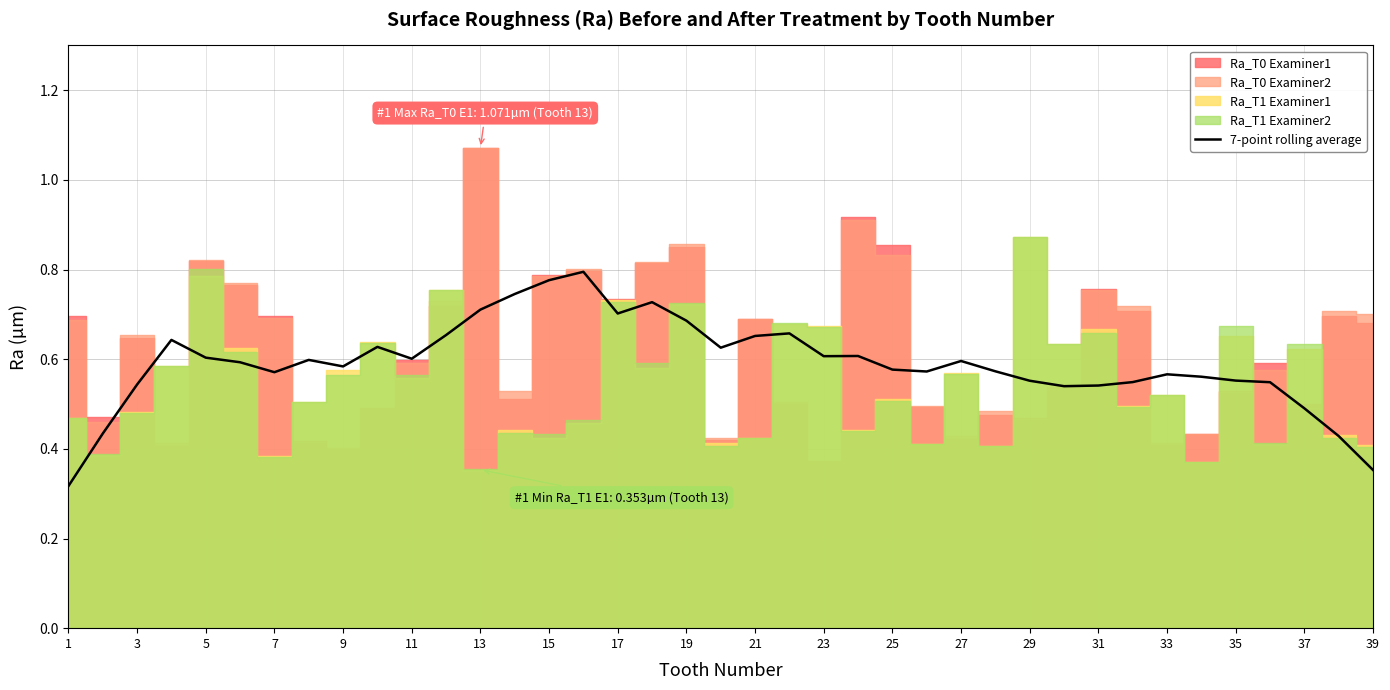

Does the chart display data point markers on the line(s)?

No